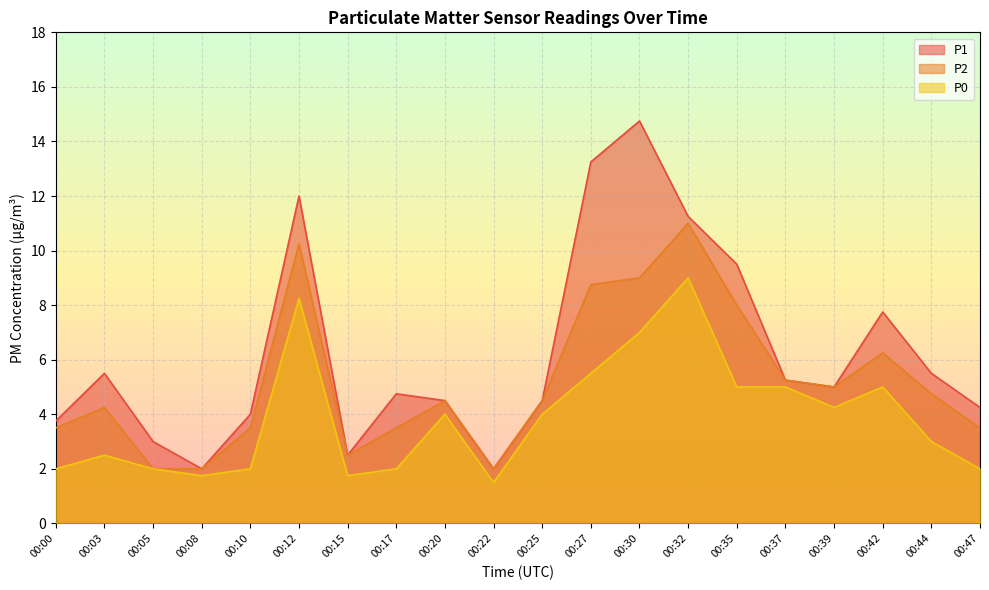

Reading right to left, what are all the values shown in this chart?

P1: 4.2	5.5	7.8	5.0	5.2	9.5	11.2	14.8	13.2	4.5	2.0	4.5	4.8	2.5	12.0	4.0	2.0	3.0	5.5	3.8
P2: 3.5	4.8	6.2	5.0	5.2	8.0	11.0	9.0	8.8	4.5	2.0	4.5	3.5	2.5	10.2	3.5	2.0	2.0	4.2	3.5
P0: 2.0	3.0	5.0	4.2	5.0	5.0	9.0	7.0	5.5	4.0	1.5	4.0	2.0	1.8	8.2	2.0	1.8	2.0	2.5	2.0